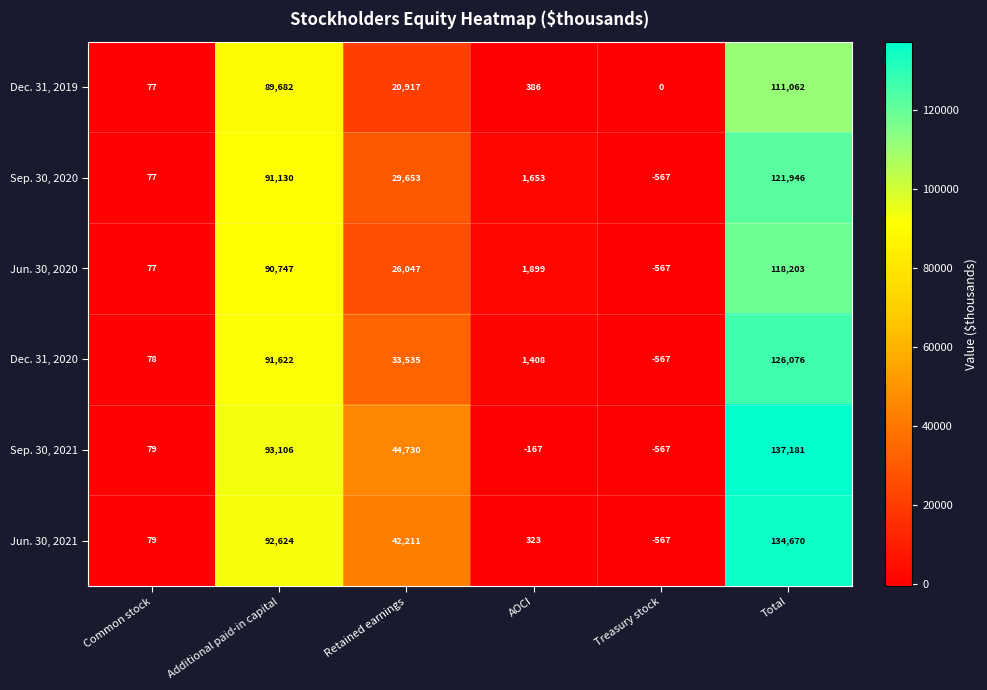

How many values in Jun. 30, 2020 are above zero?

5